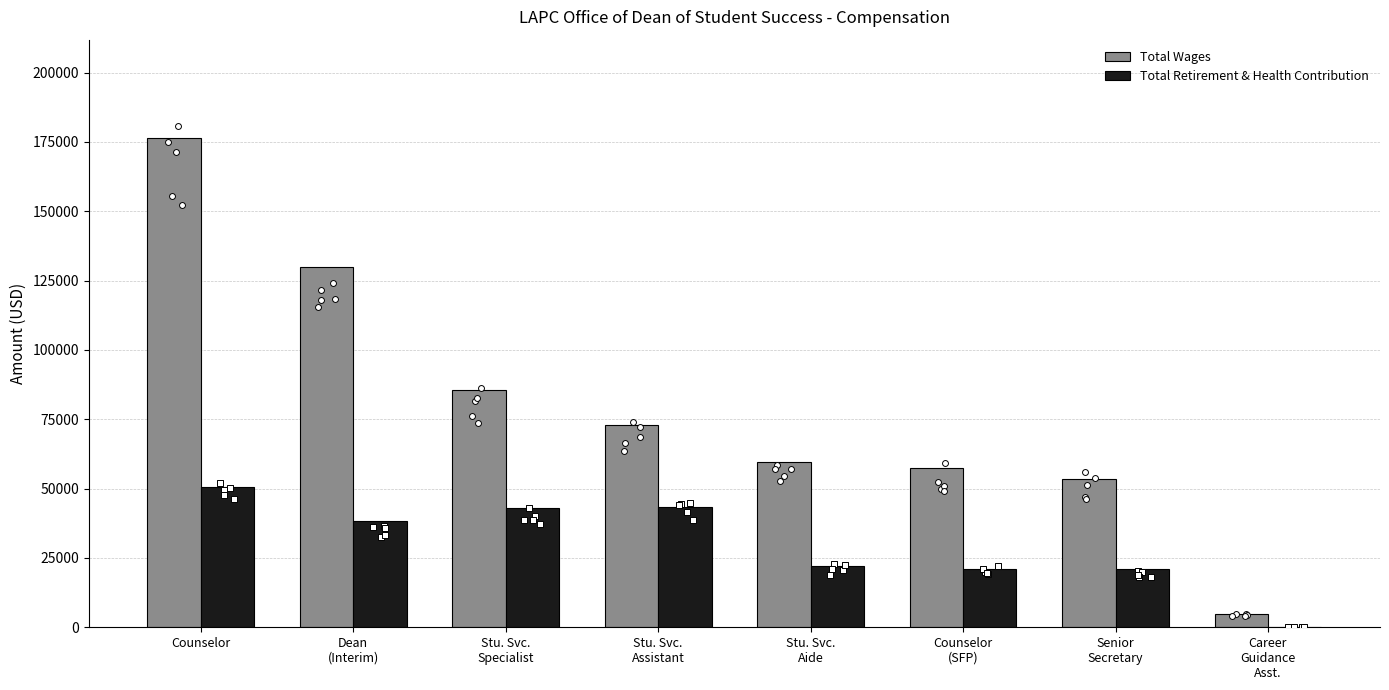

Which series reaches the minimum Y coordinate?

Total Retirement & Health Contribution